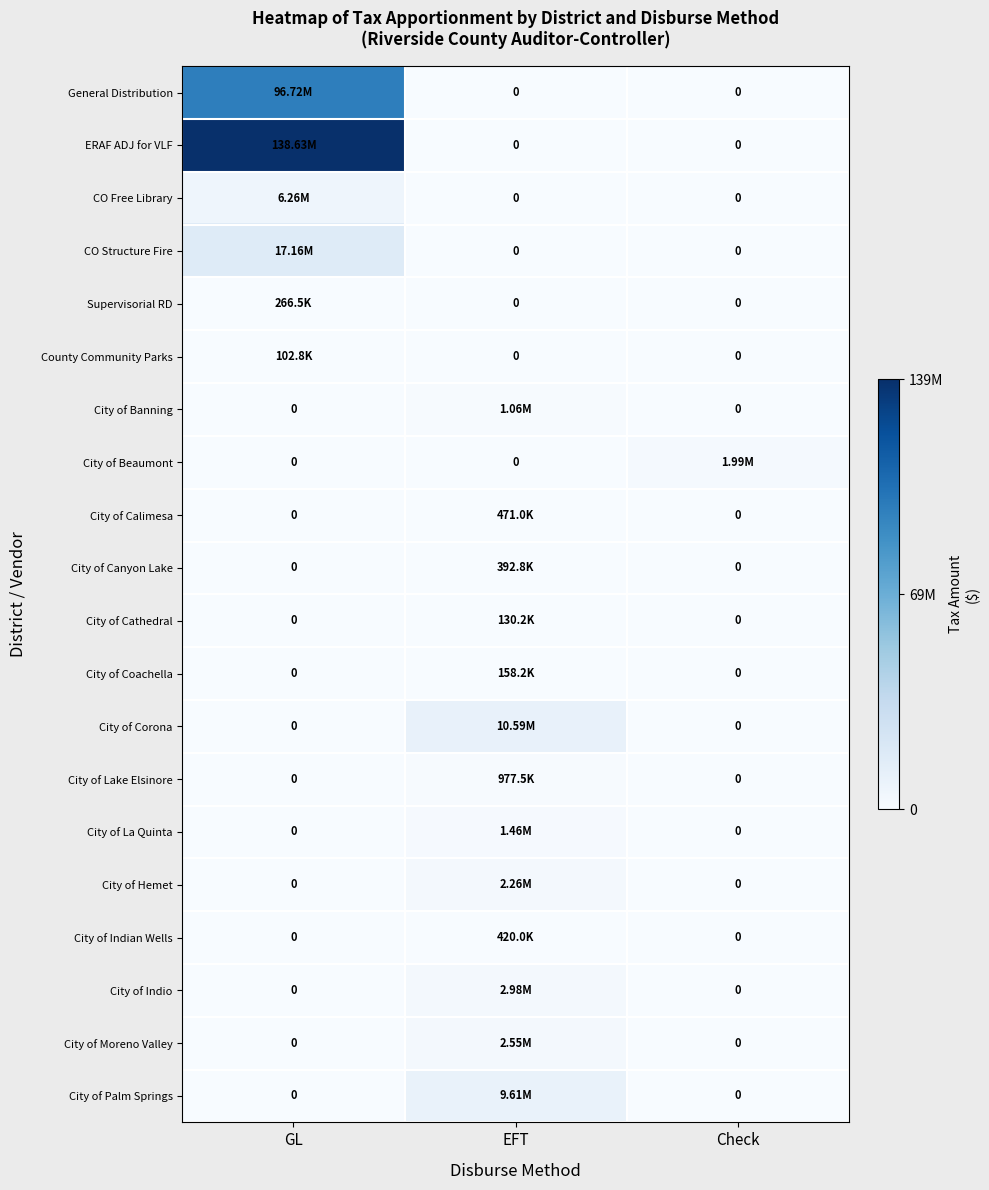

Between GL and Check, which is larger?

GL